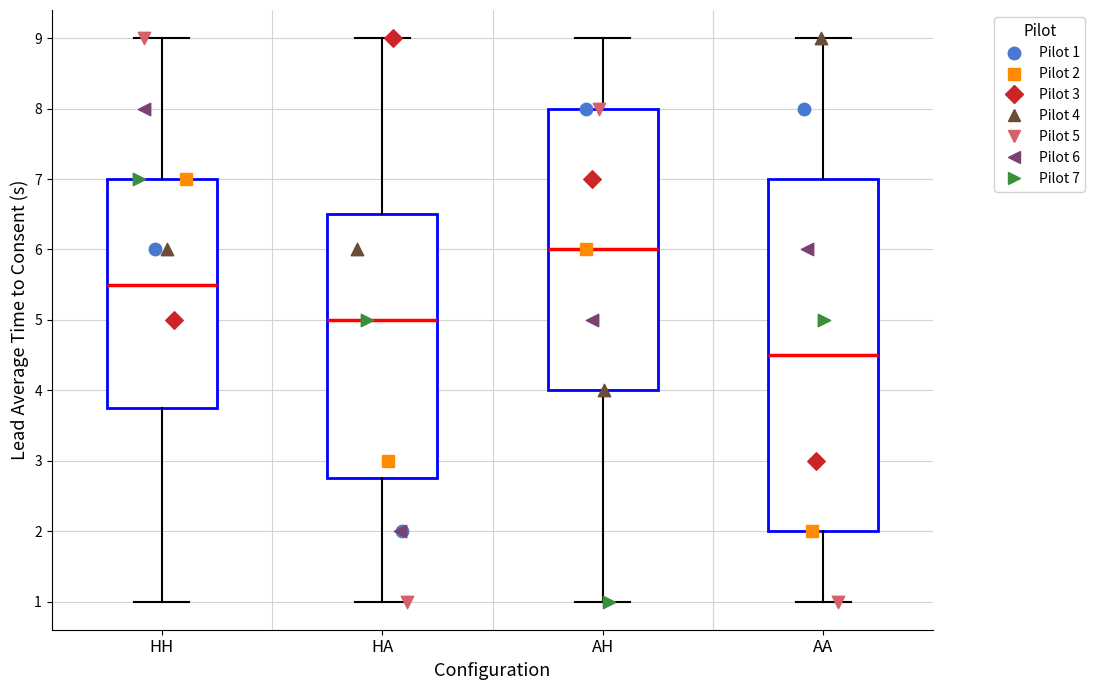

Which box's median line is the lowest?

AA